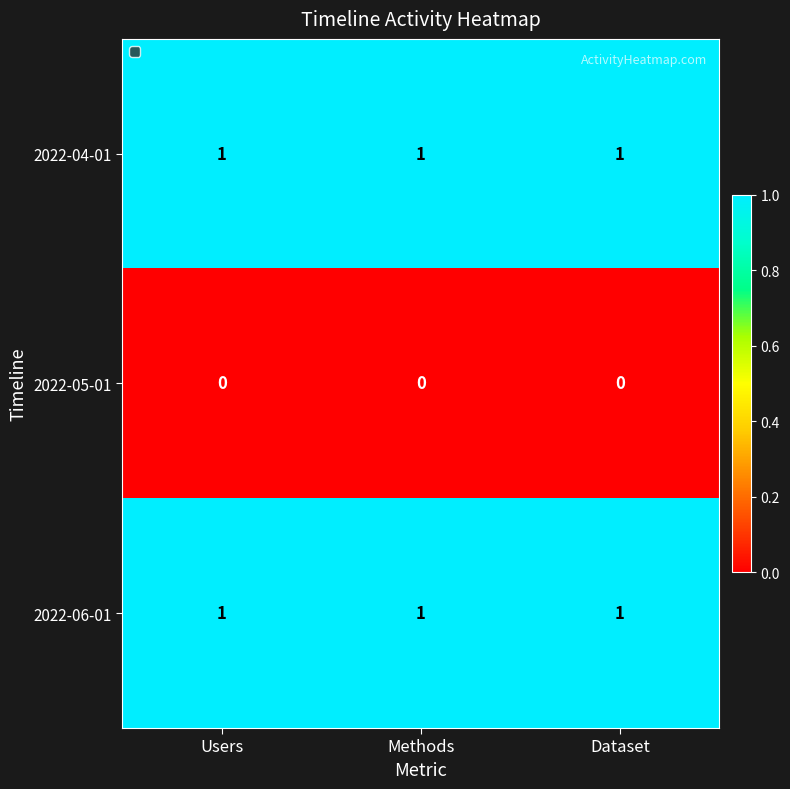

True or false: 2022-06-01 has a value of 1 at Users.

True